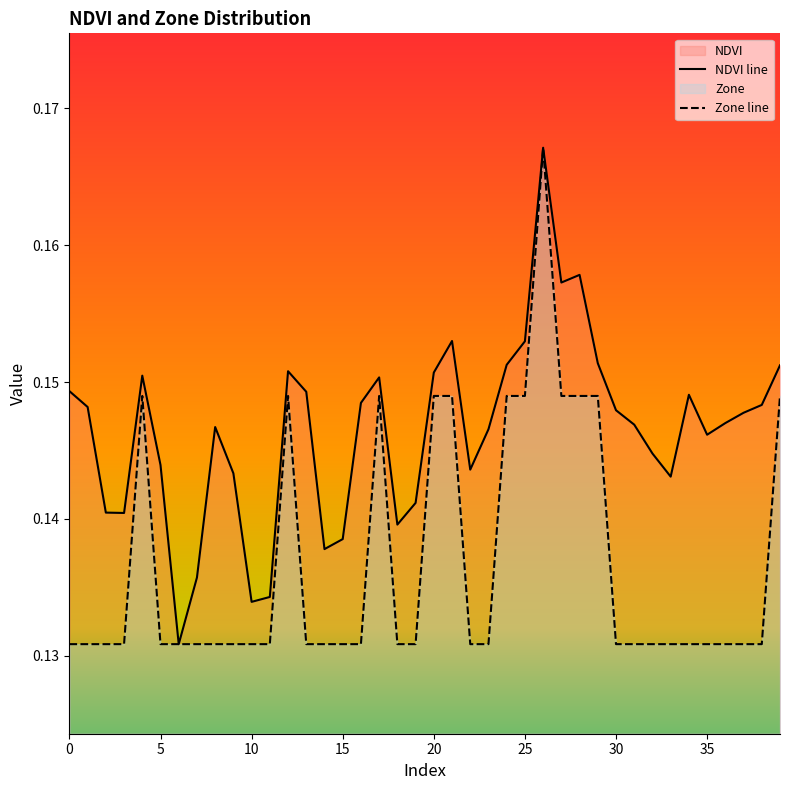

True or false: NDVI has a value of 0.1 at 12.

False